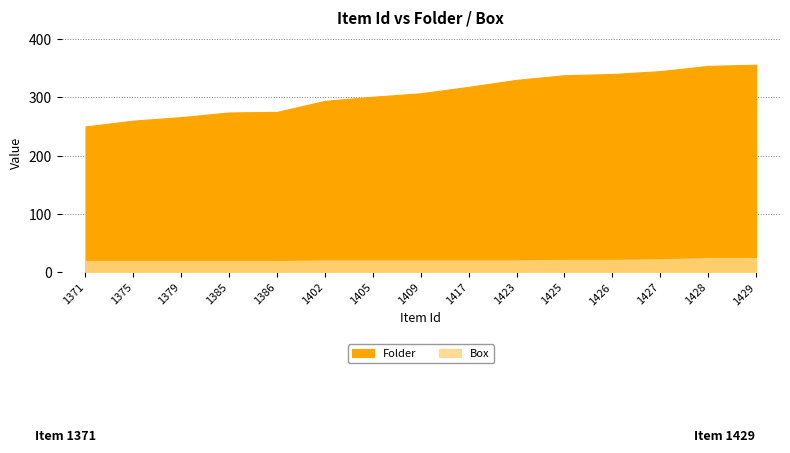

Read the Folder value at 1417, to the nearest 5.

320